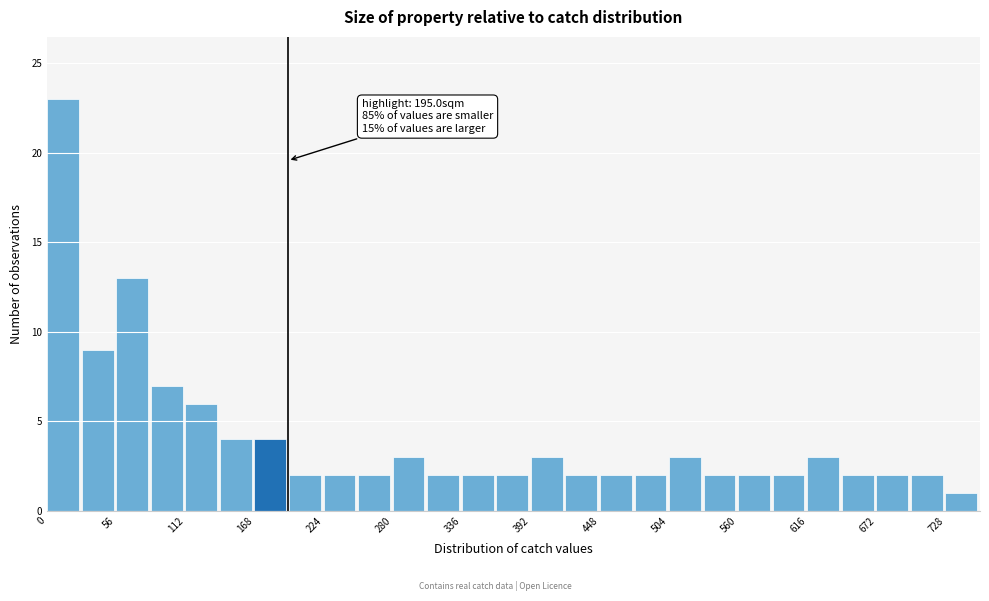

Read against the x-axis, roughly where is the centre of the tallest bar?

10